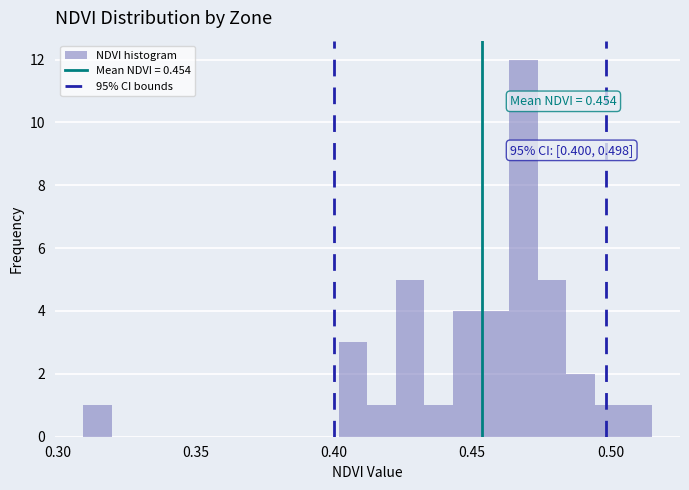

Read against the x-axis, roughly where is the centre of the tallest bar?

0.470